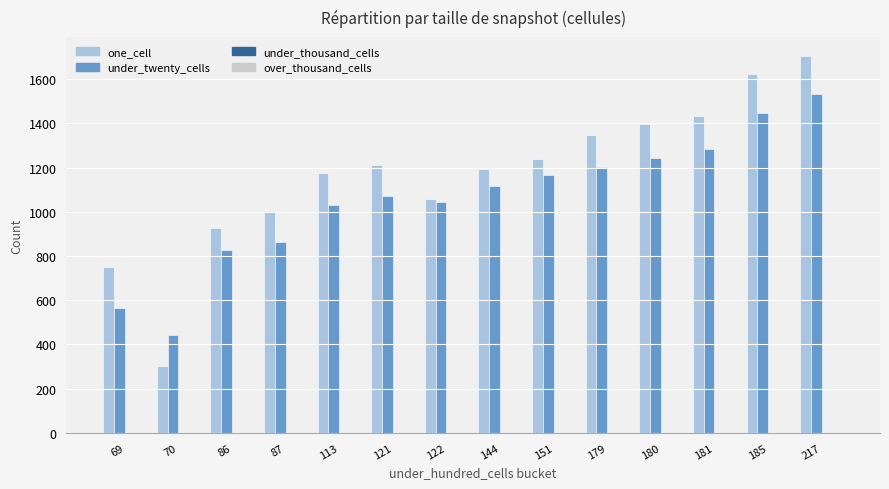

Between 70 and 180, which series saw the biggest shift?

one_cell